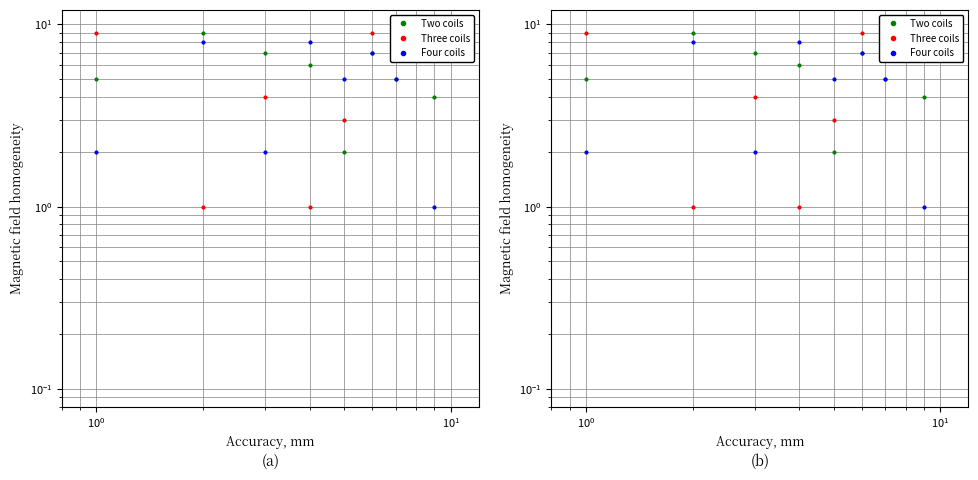

Rank the series at $\mathdefault{10^{1}}$ from highest to lowest value.

Four coils, Two coils, Three coils